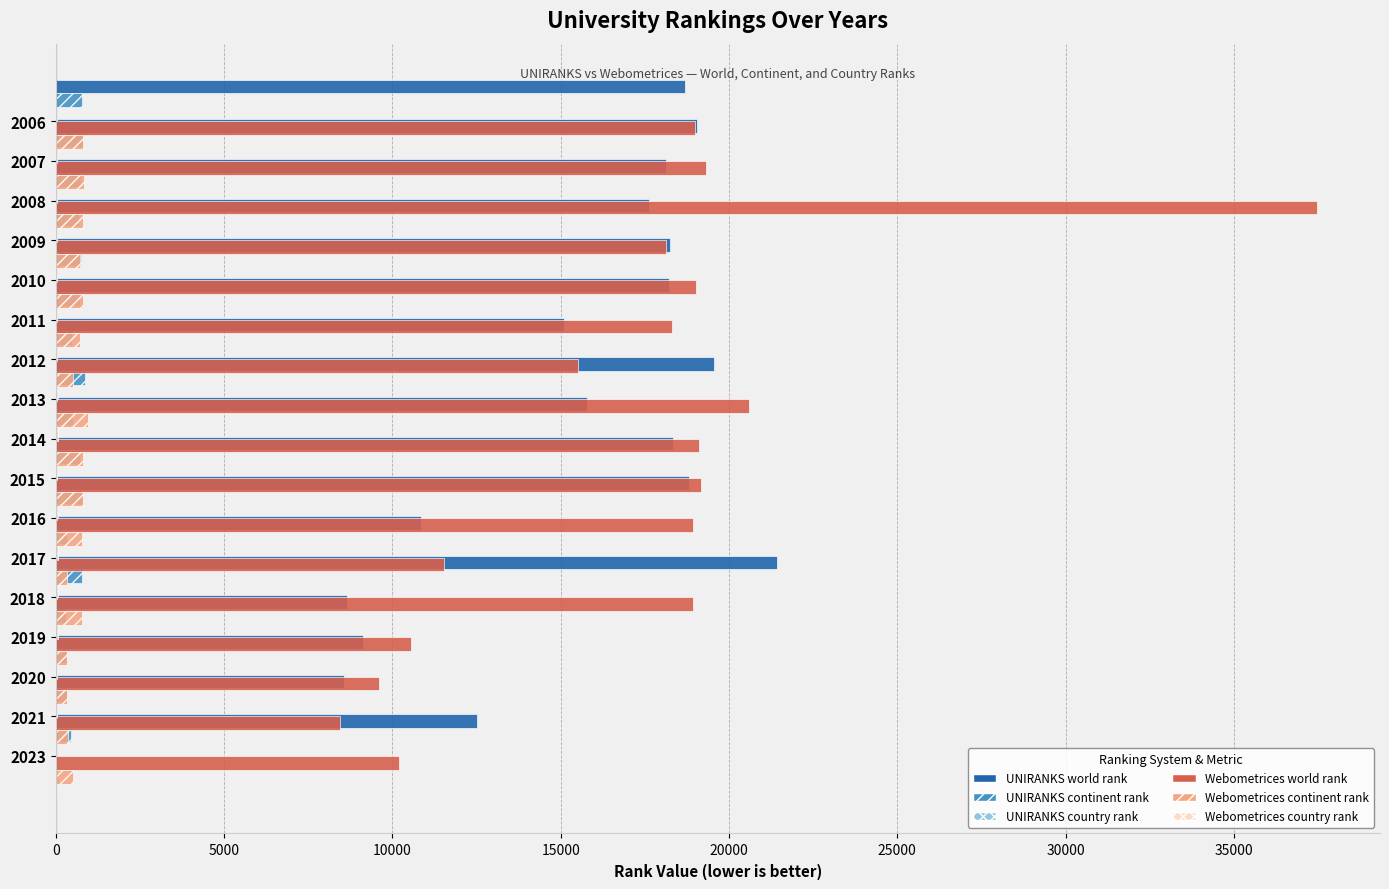

What position from the left is 35000?

8